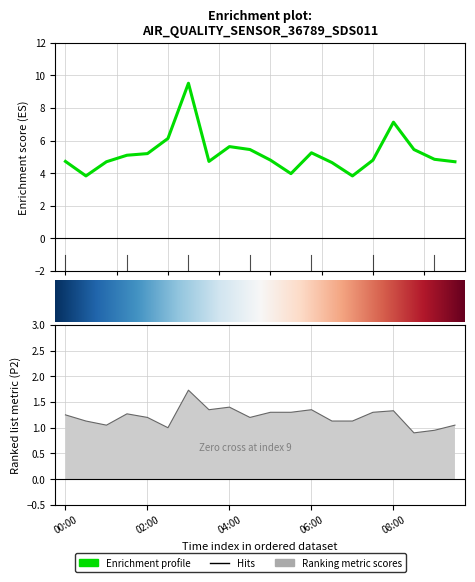

True or false: P2 and P1 intersect in this chart.

False